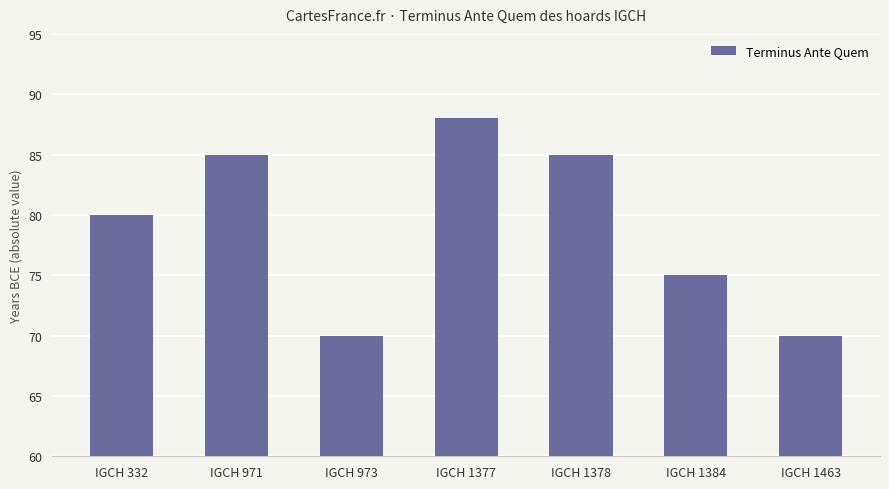

The value at IGCH 332 is 39. True or false?

False